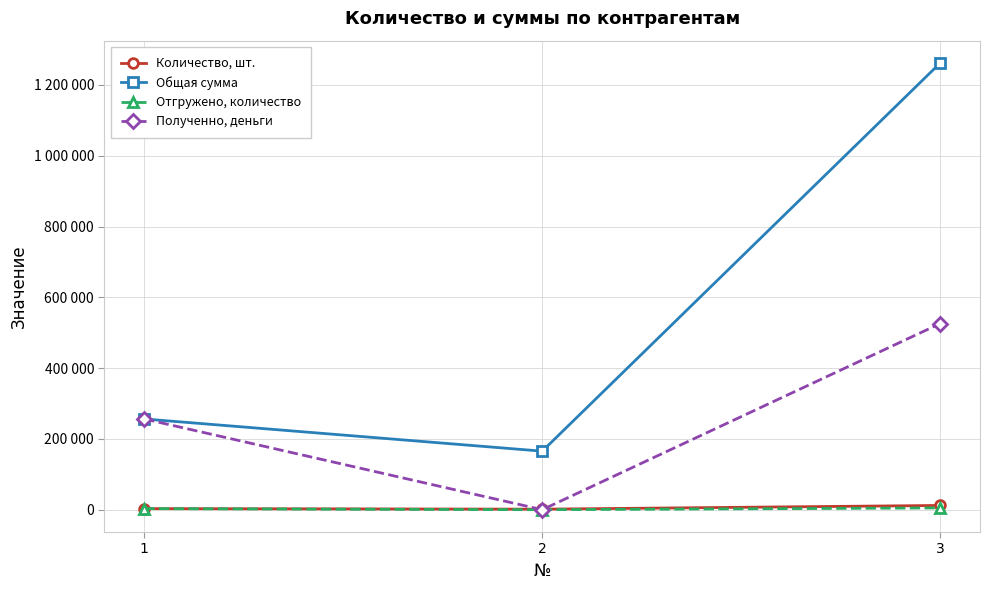

Count the Полученно, деньги values in the range 0 to 525900.

3